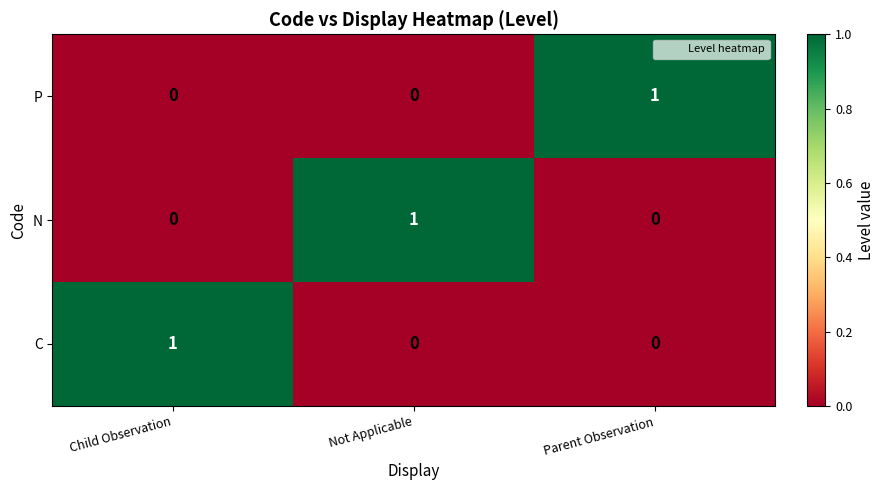

Count the number of data series in this chart.

3